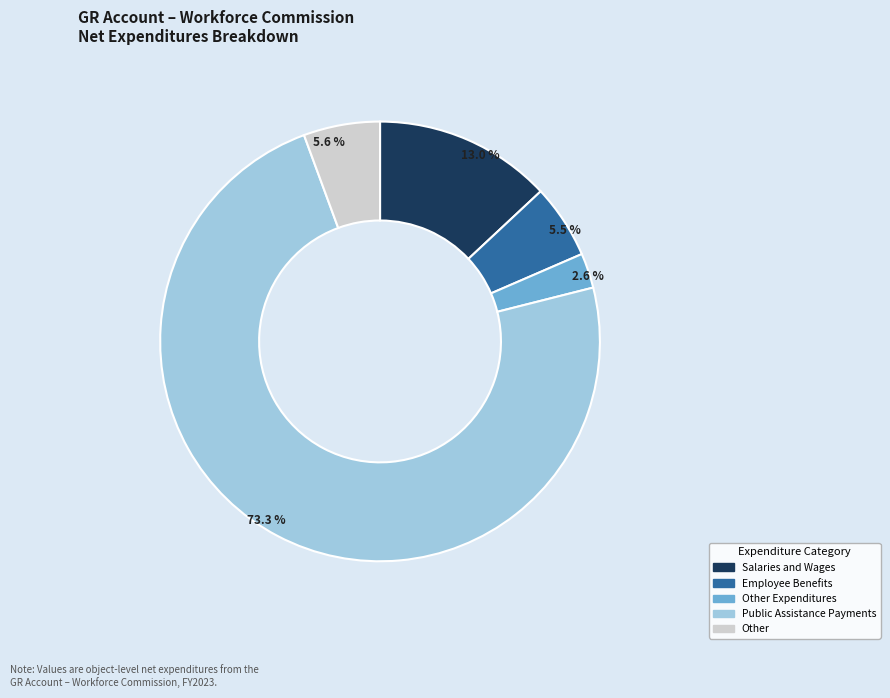

To the nearest percent, what is the difference between the largest and smallest slice percentages?

71%